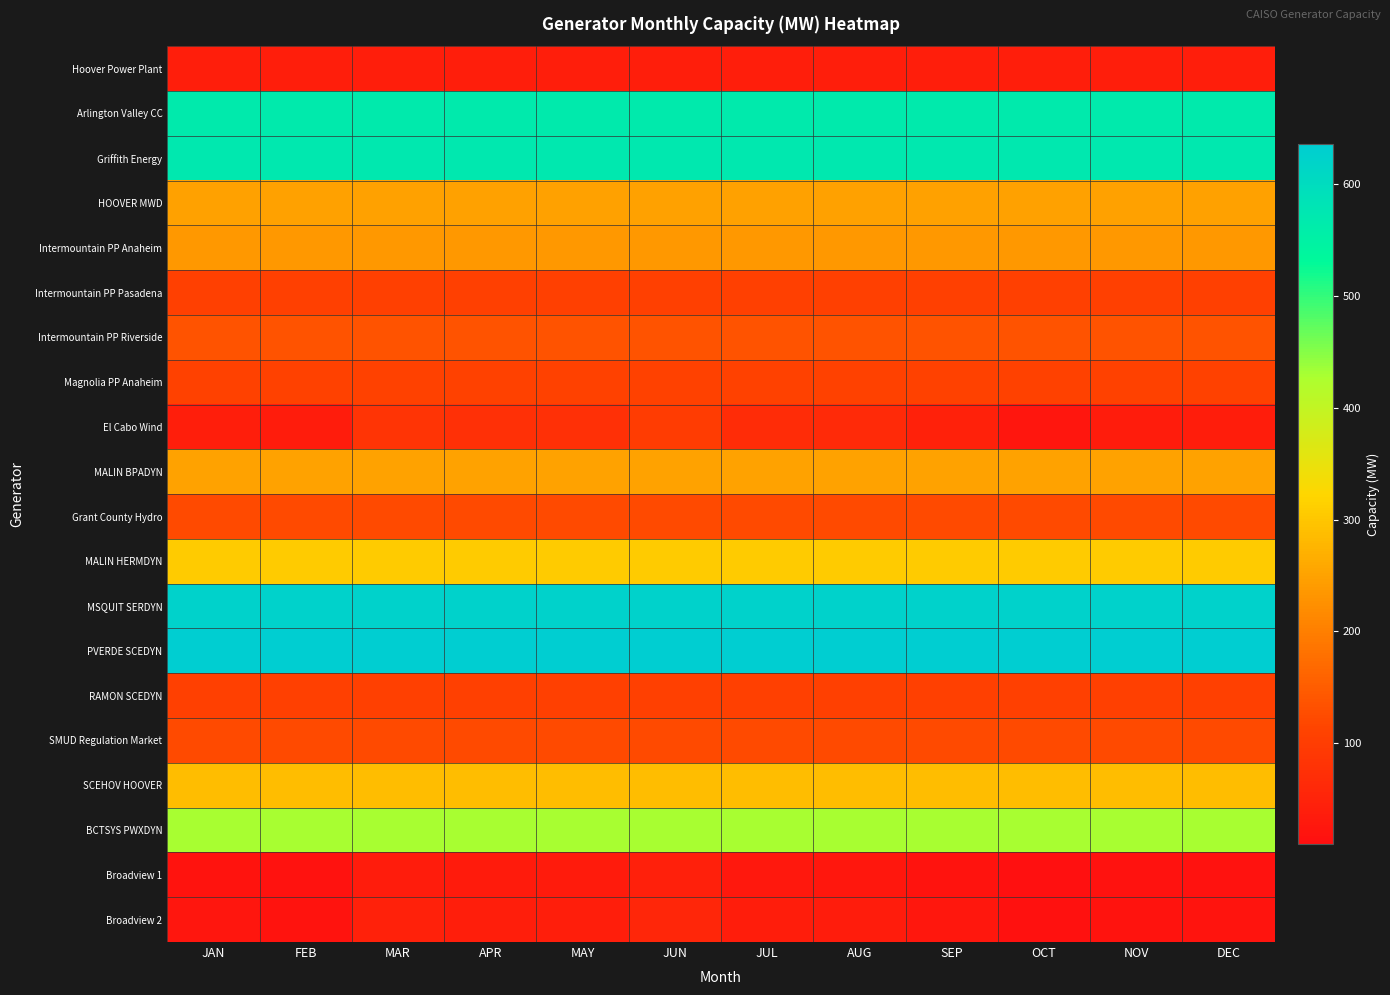

Which has a higher value, APR or MAY?

APR